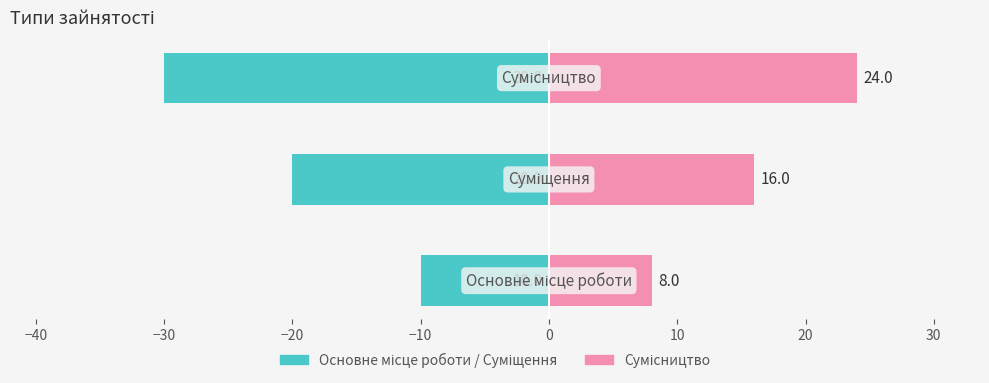

What is the difference between the maximum and minimum values in the Сумісництво series?

16